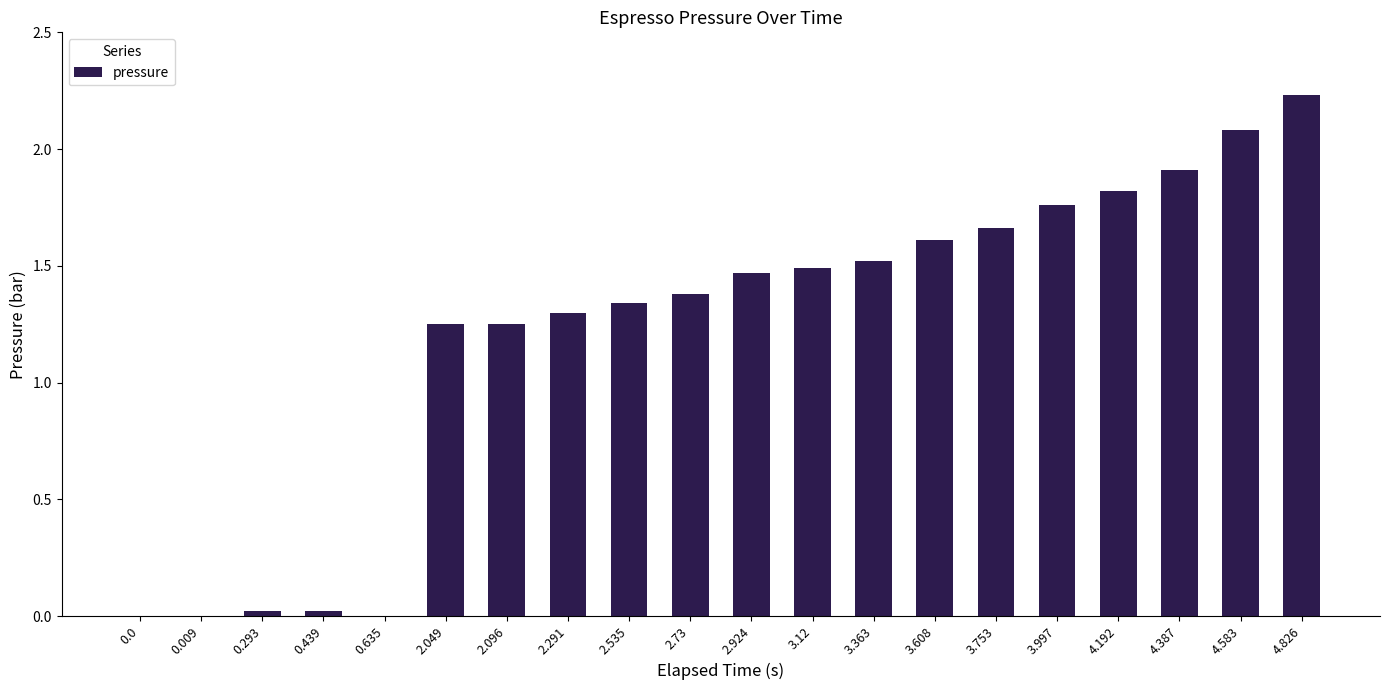

True or false: the data shows 1.8 at 4.192.

True